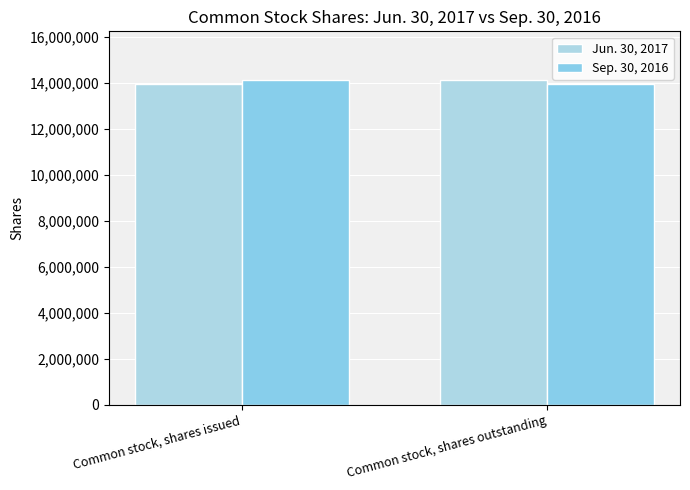

What is the label of the 1st bar from the left?

Common stock, shares issued